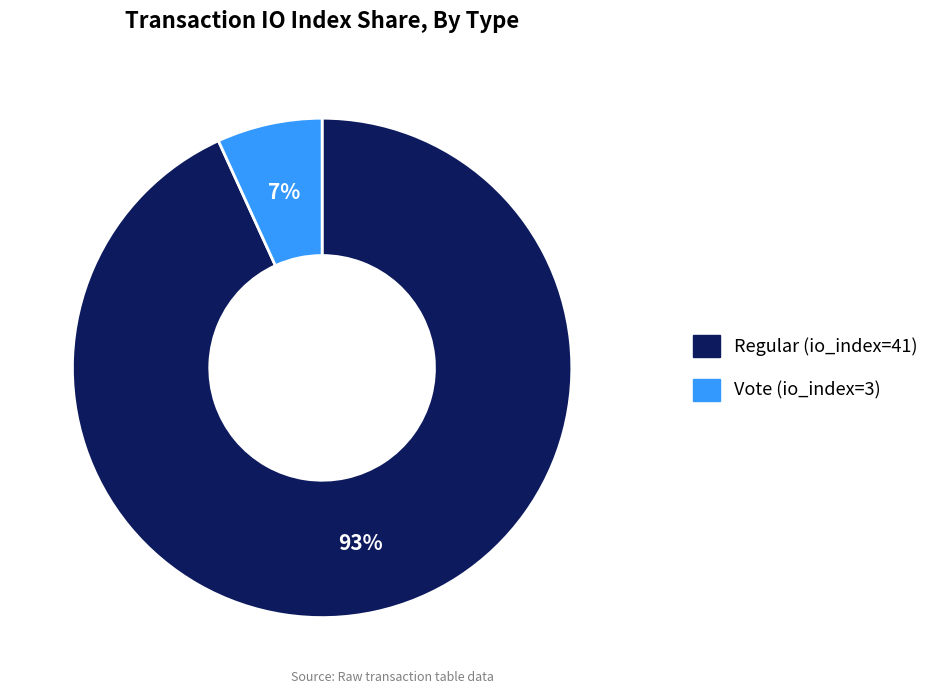

Is the sum of Regular (io_index=41) and Vote (io_index=3) greater than half?

Yes